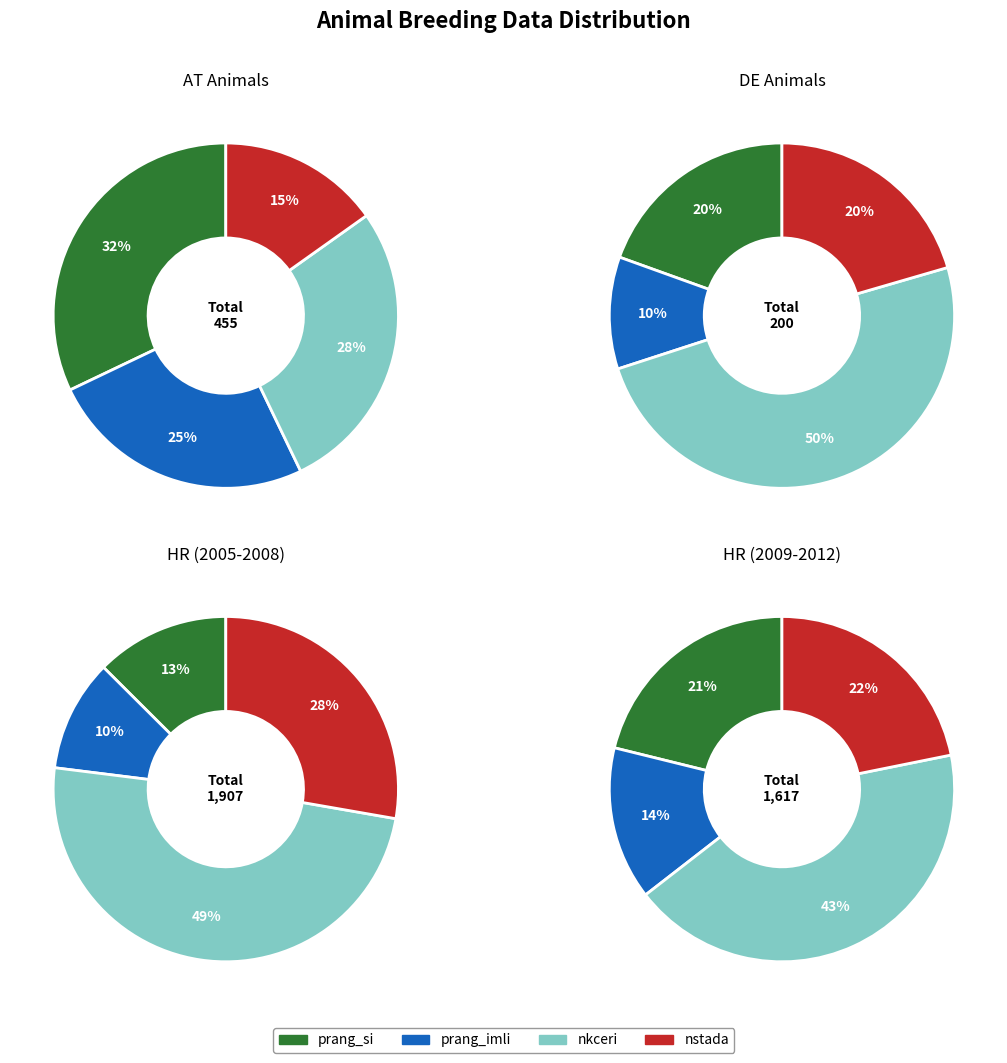

True or false: IMBOS accounts for 17% of the total.

False